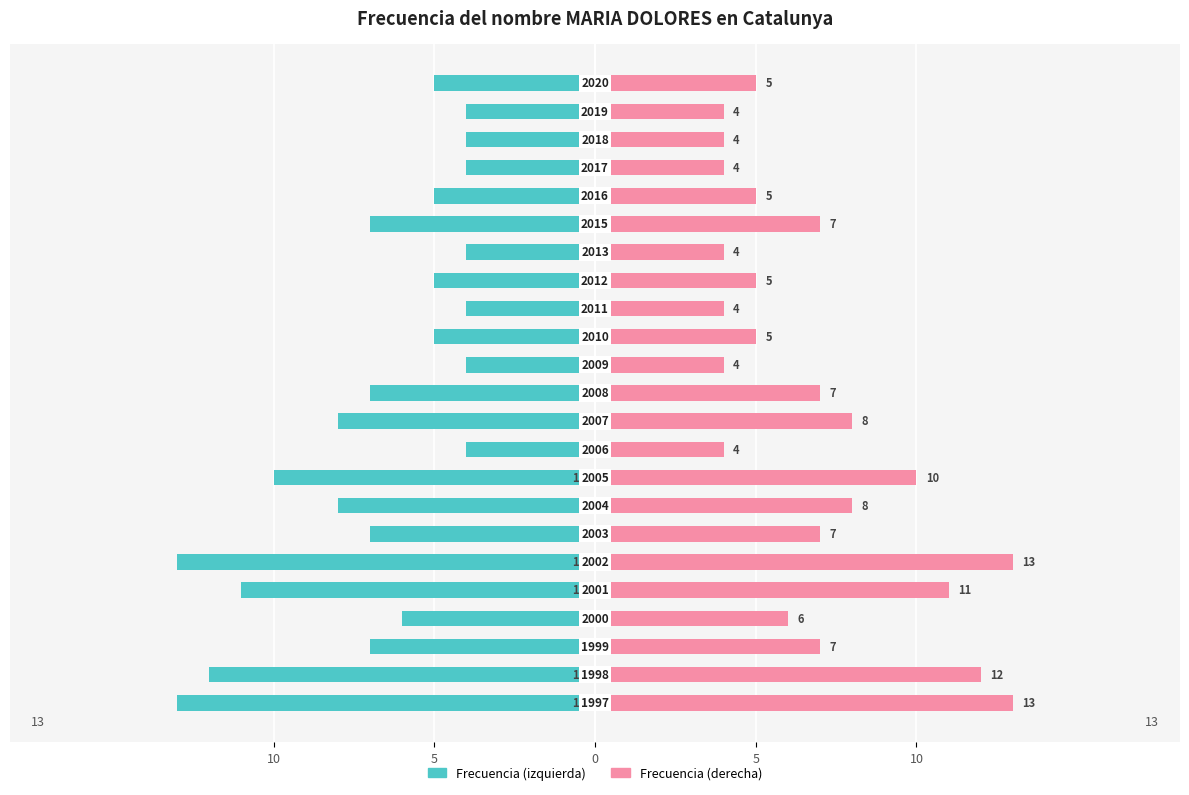

The value of Frecuencia (derecha) at 20 is 4. True or false?

True